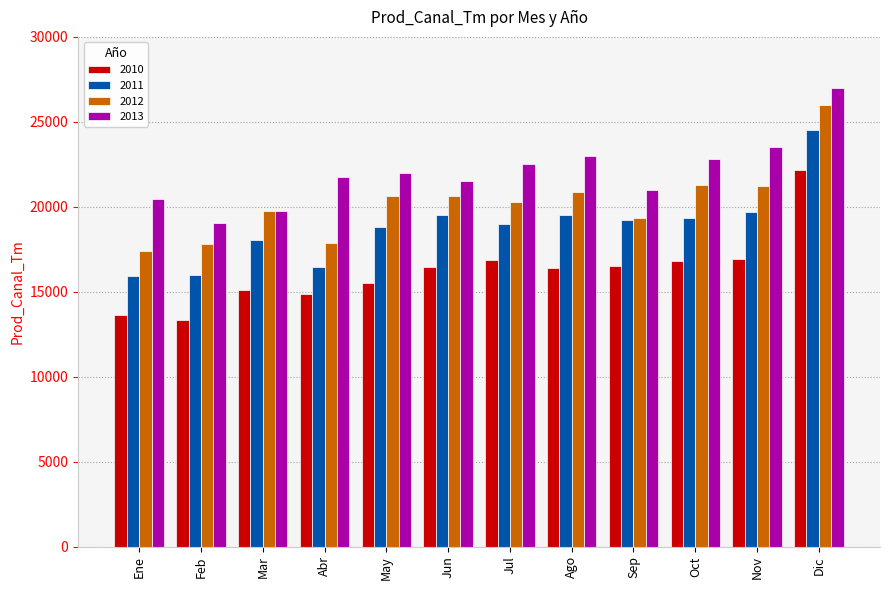

Which series changed the most between Abr and Dic?

2011